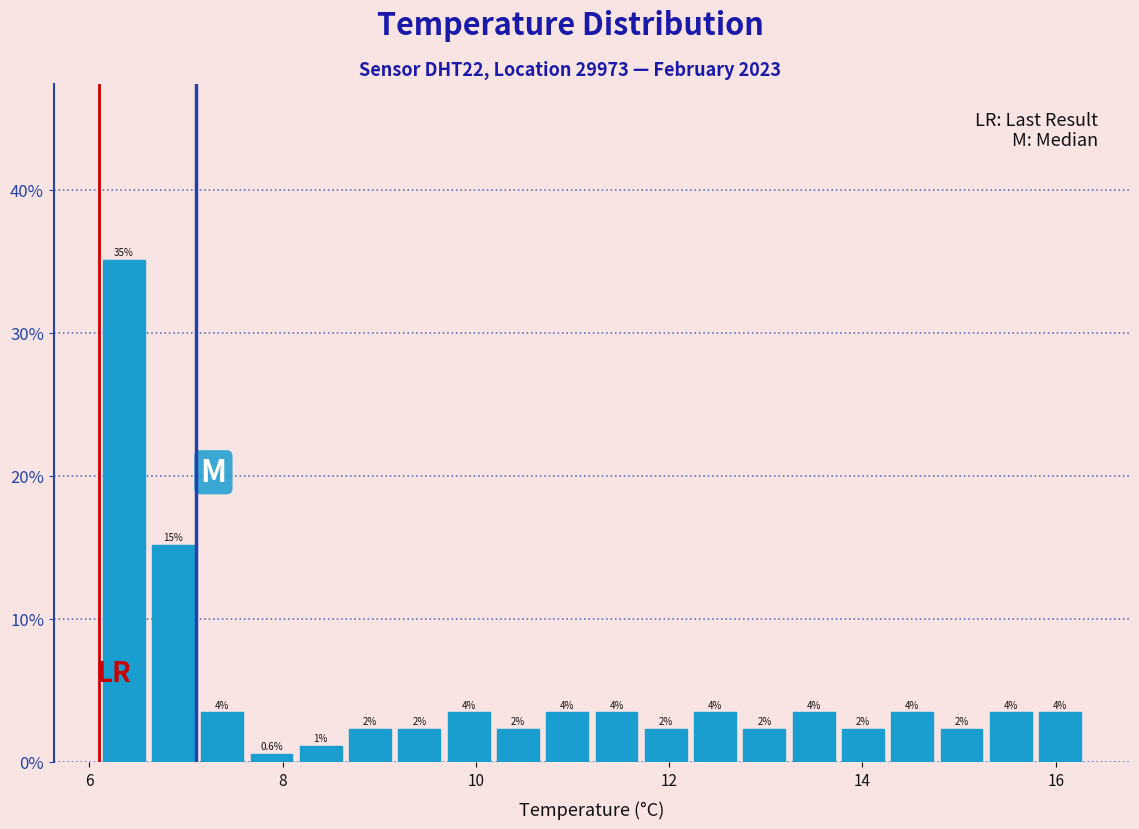

Read against the x-axis, roughly where is the centre of the tallest bar?

6.4